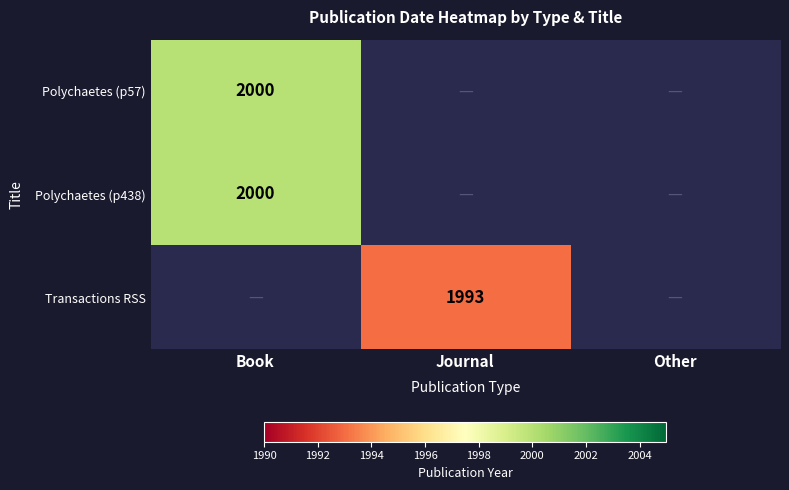

True or false: Polychaetes (p438) has a value of 3177 at Book.

False